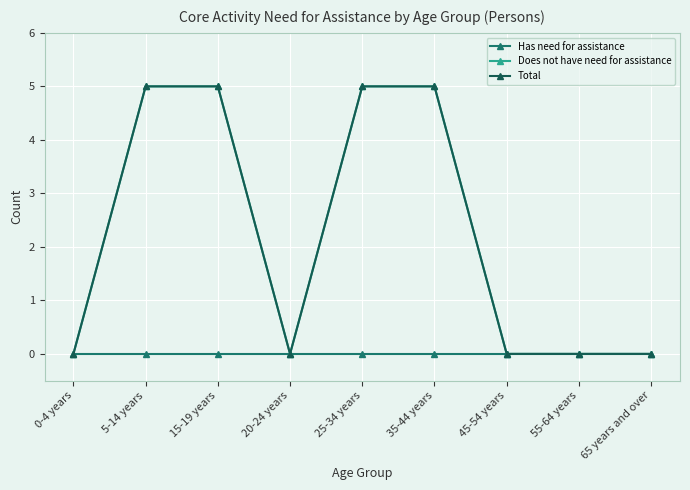

Does the chart have visible grid lines?

Yes